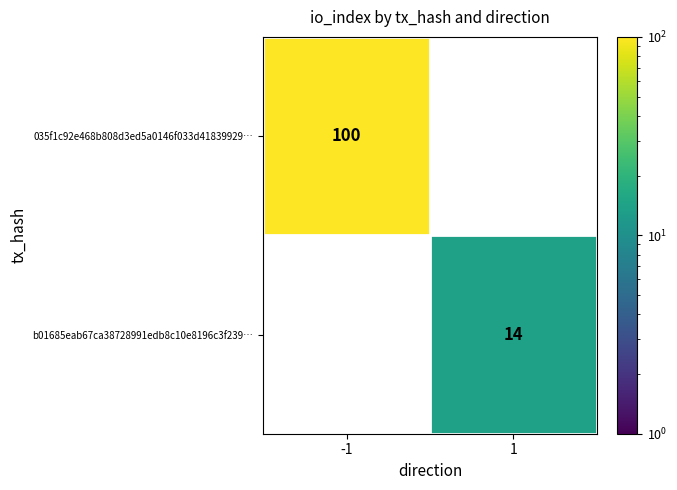

Is it true that b01685eab67ca38728991edb8c10e8196c3f239… equals 14 at 1?

True